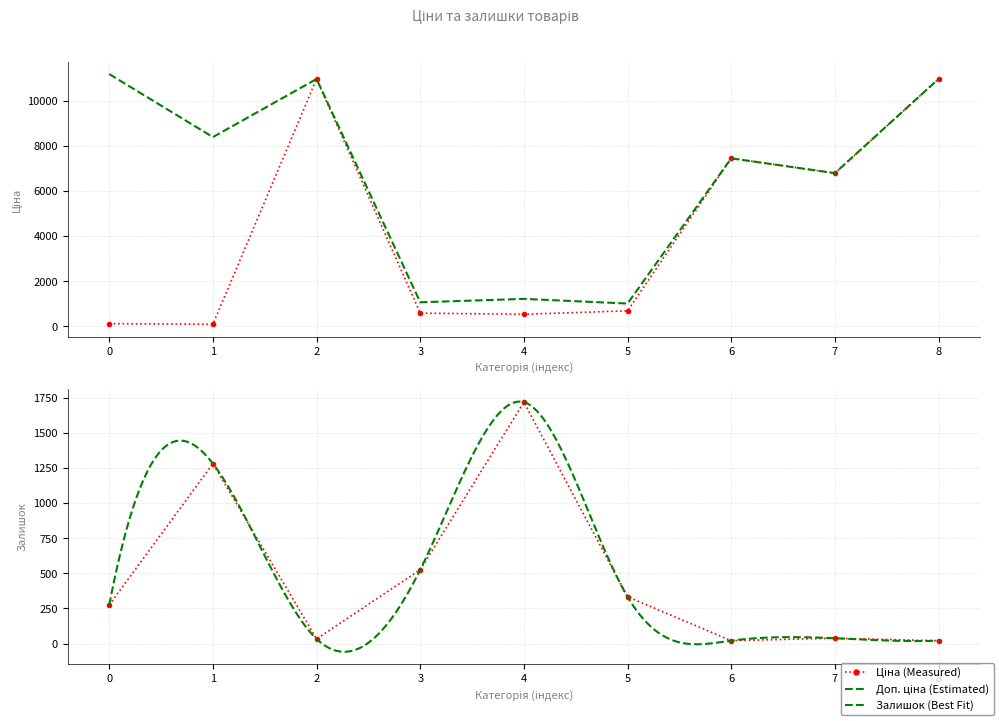

What is the lowest value of the Ціна series?

83.9